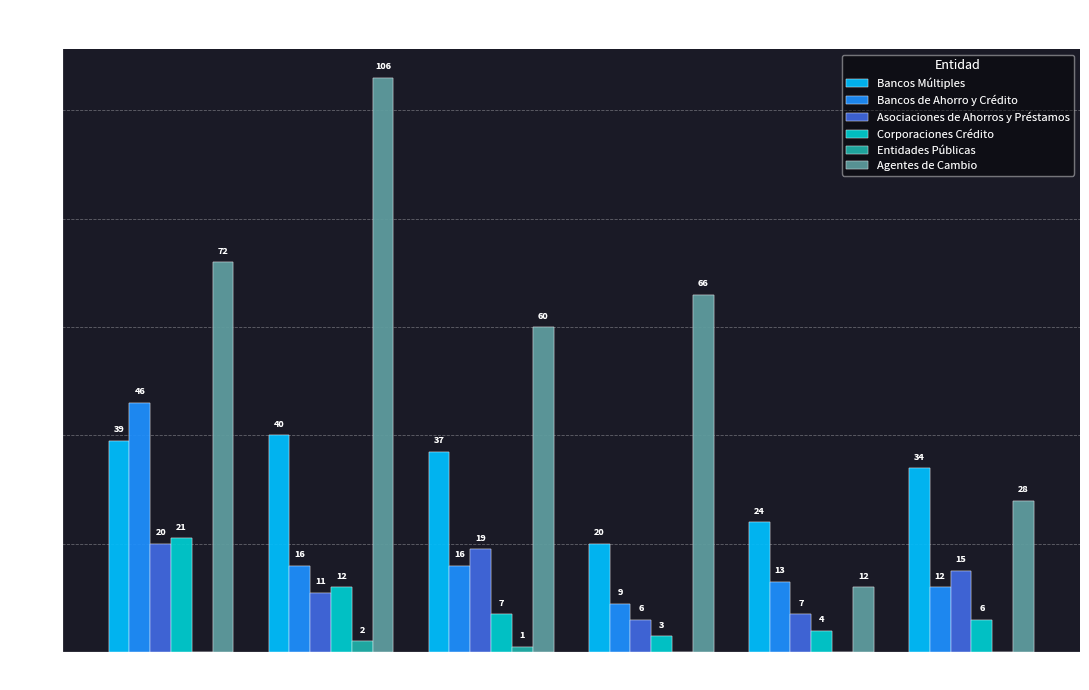

Is it true that Corporaciones Crédito equals 2 at 2022?

False